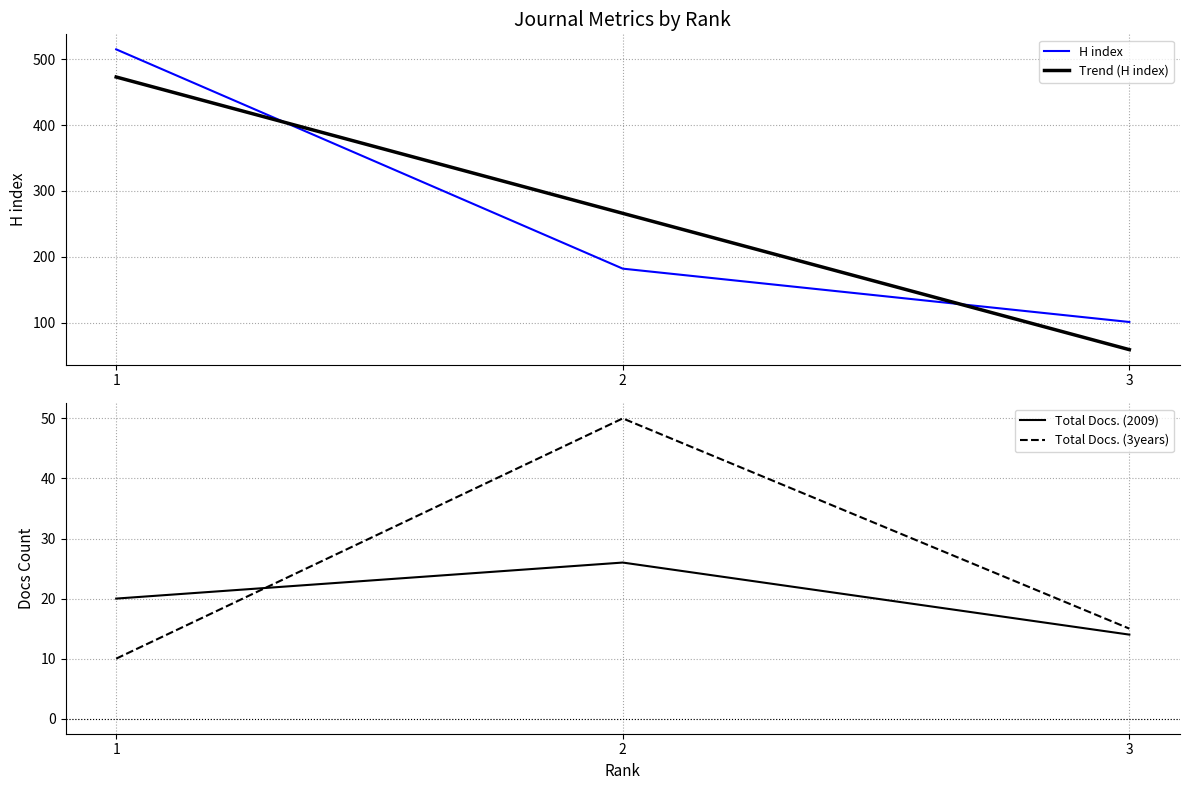

How many values in the H index series exceed 182?

1